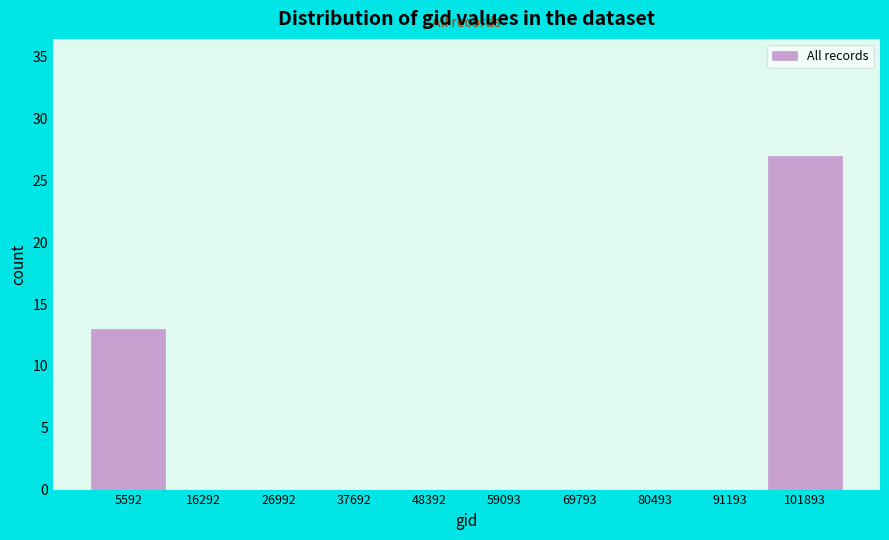

Which range on the x-axis has the tallest bar?

96000 to 108000